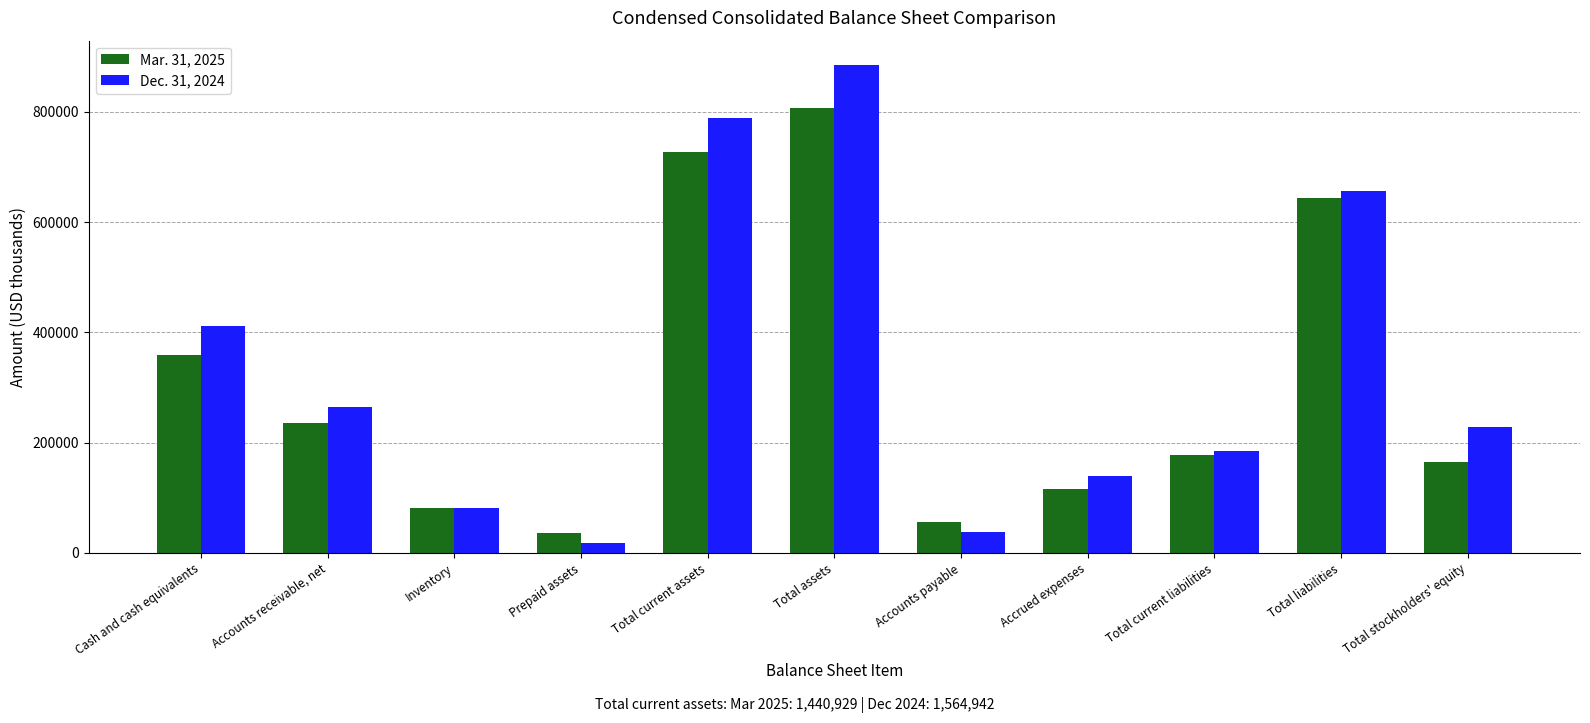

What is the total value across all series at Cash and cash equivalents?

769683